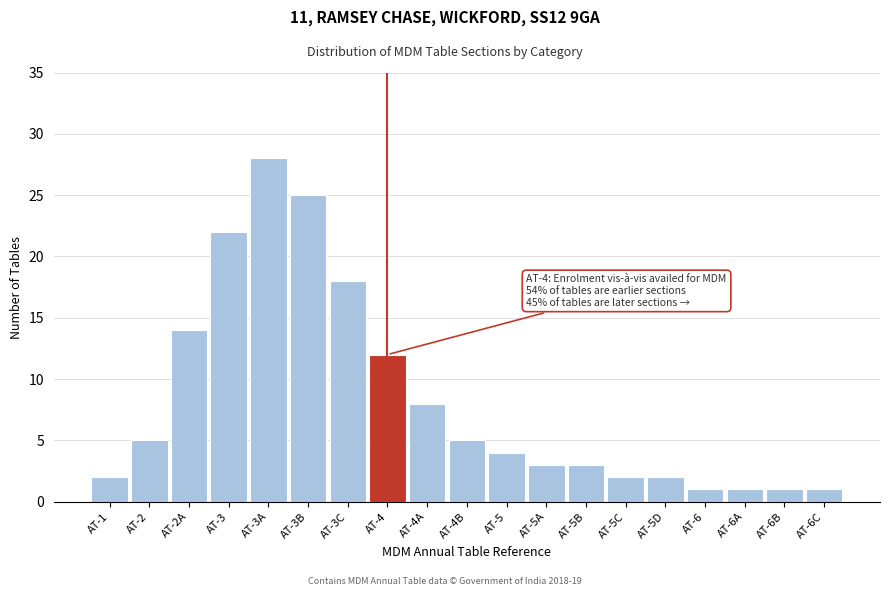

Reading left to right, extract all data points from this chart.

2	5	14	22	28	25	18	12	8	5	4	3	3	2	2	1	1	1	1